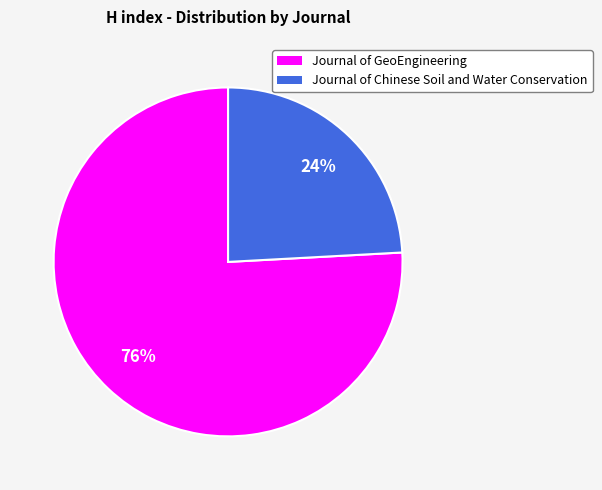

What is the largest slice in the pie chart?

Journal of GeoEngineering